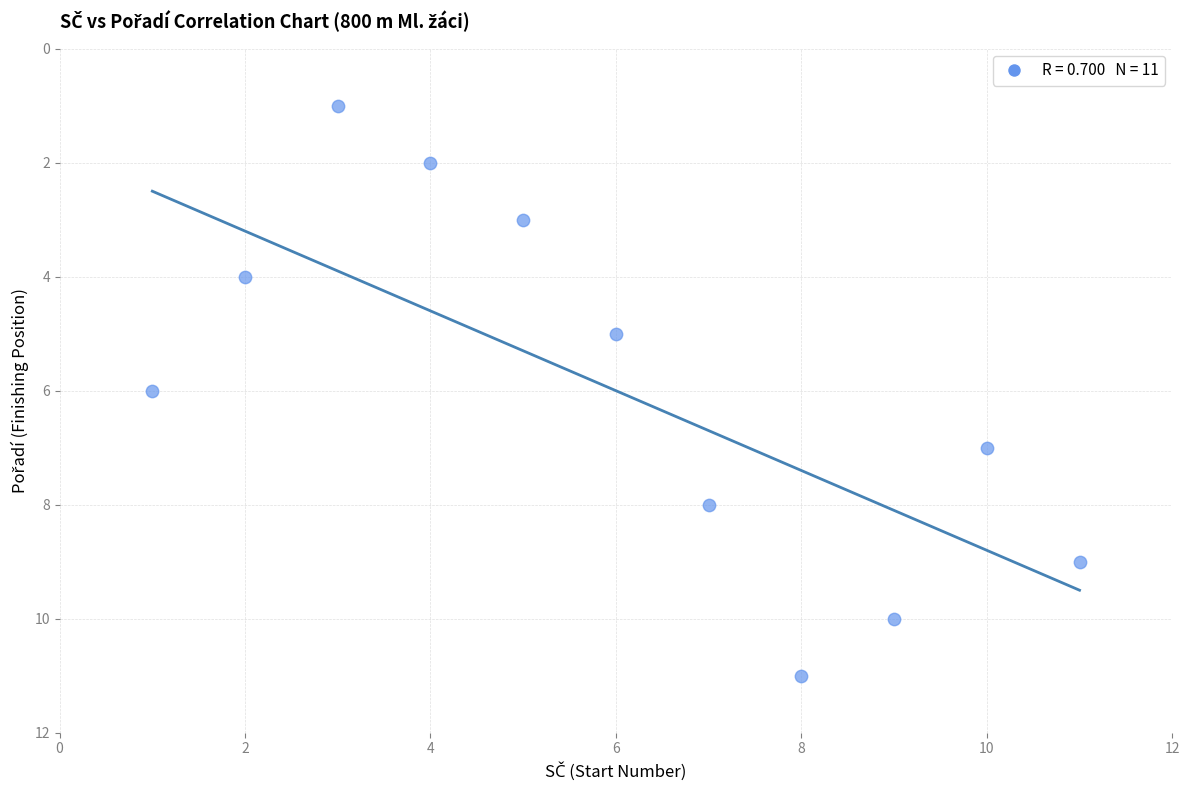

What is the range of Y values (max minus min)?

10